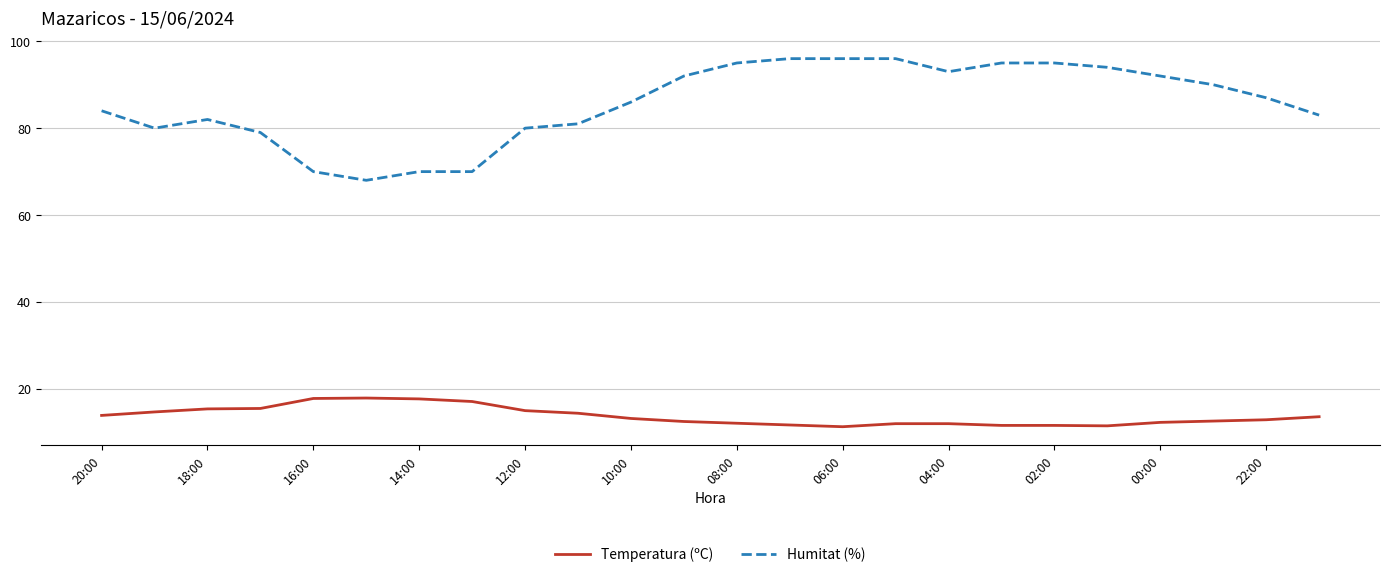

Rank the series by their average value, from highest to lowest.

Humitat (%), Temperatura (ºC)